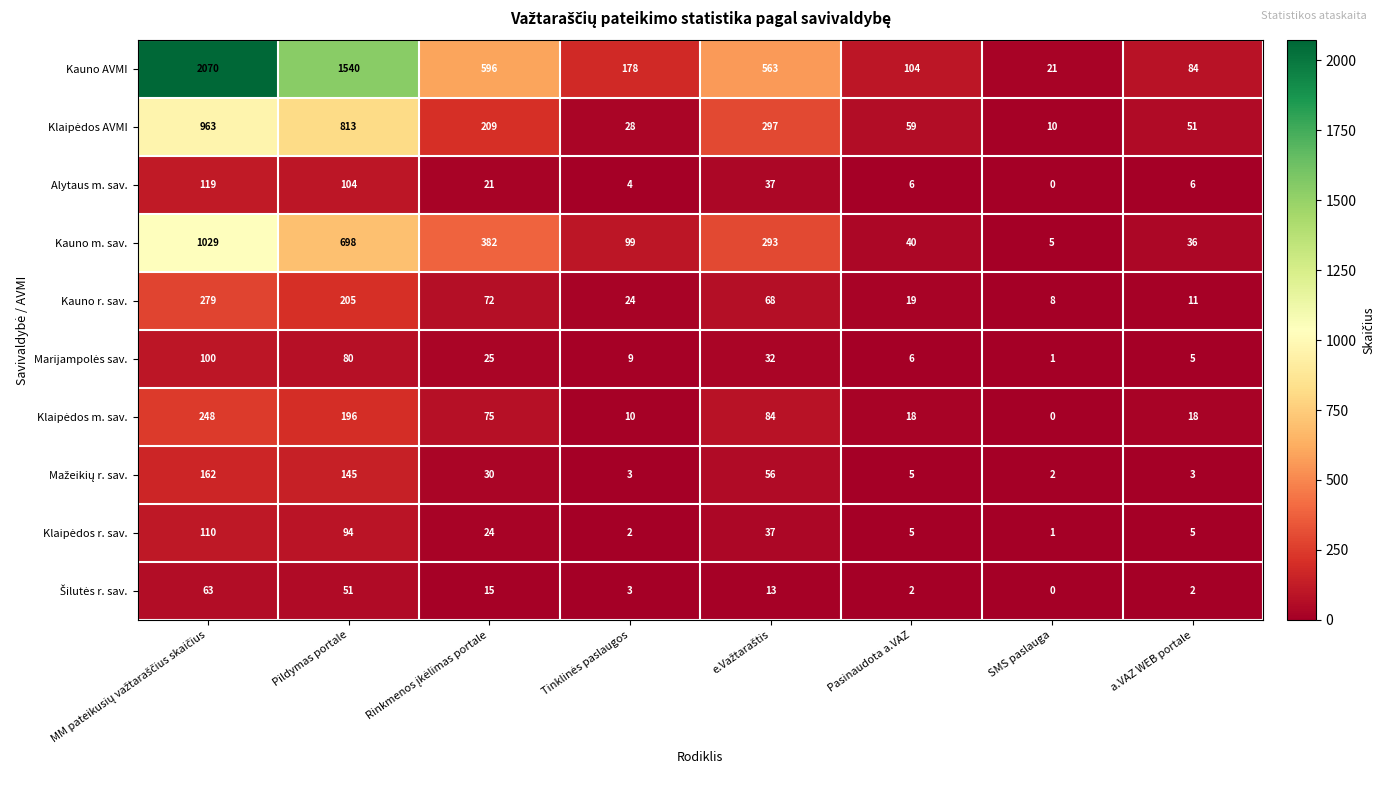

Which series has the largest total across all categories?

Kauno AVMI